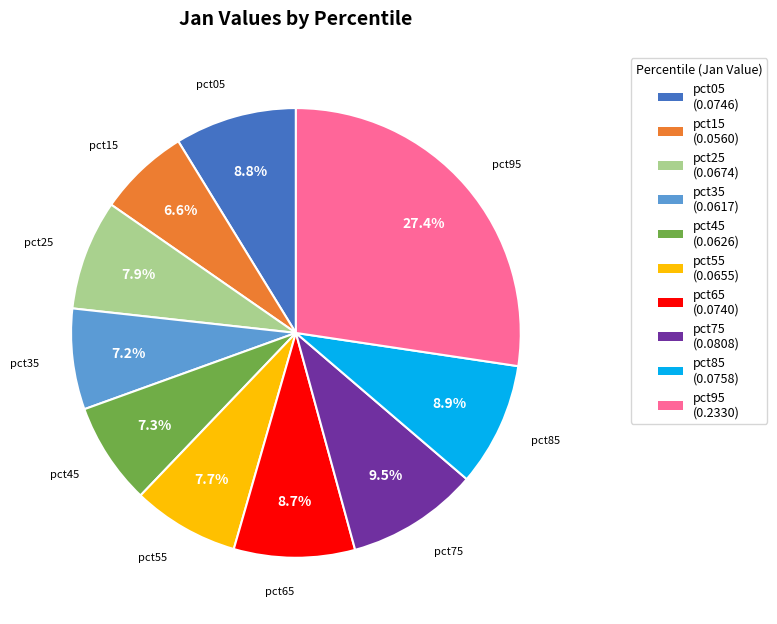

The pct35 slice represents 17% of the pie. True or false?

False